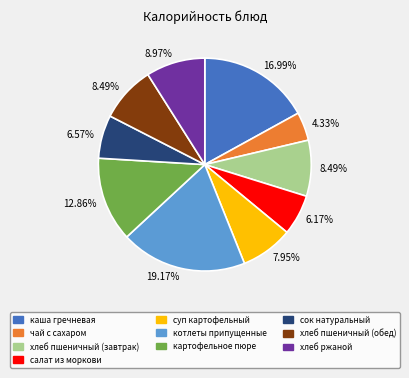

To the nearest percent, what is the difference between the largest and smallest slice percentages?

15%